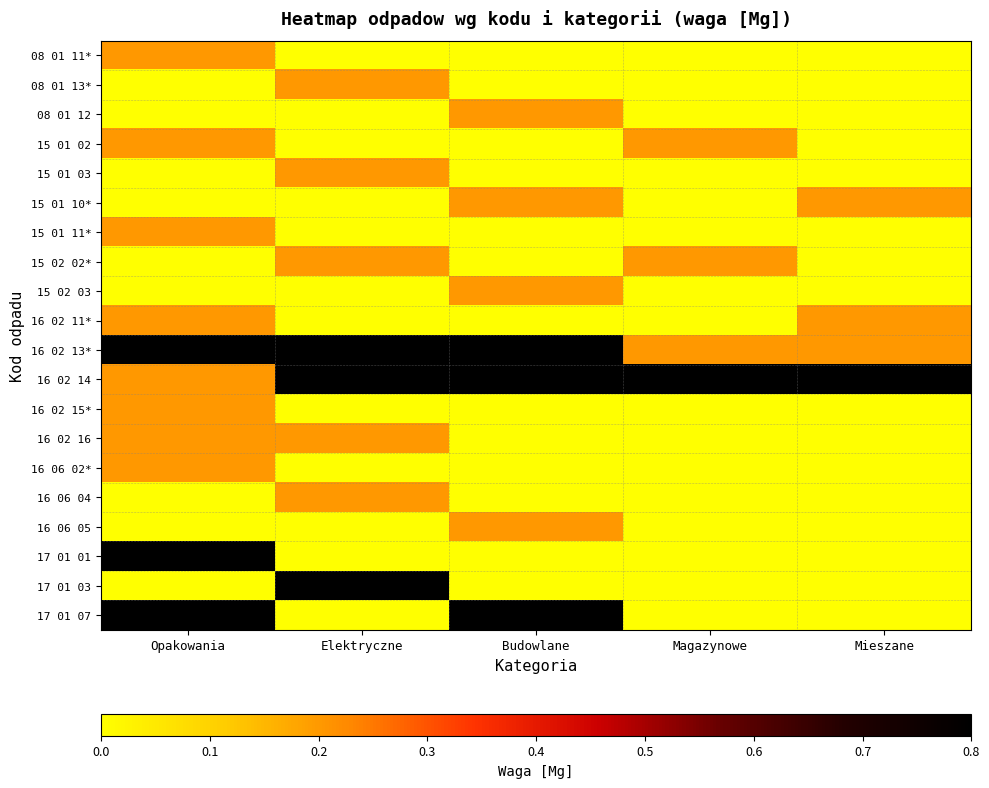

What is the total value across all series at Elektryczne?

3.4